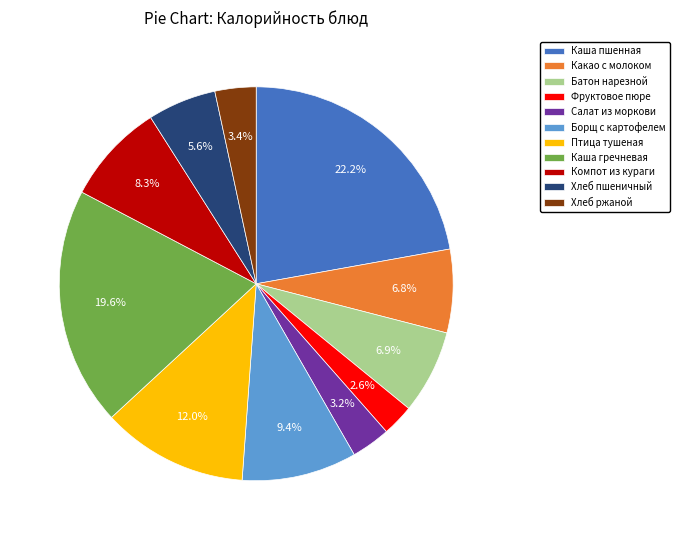

The Хлеб ржаной slice represents 3% of the pie. True or false?

True